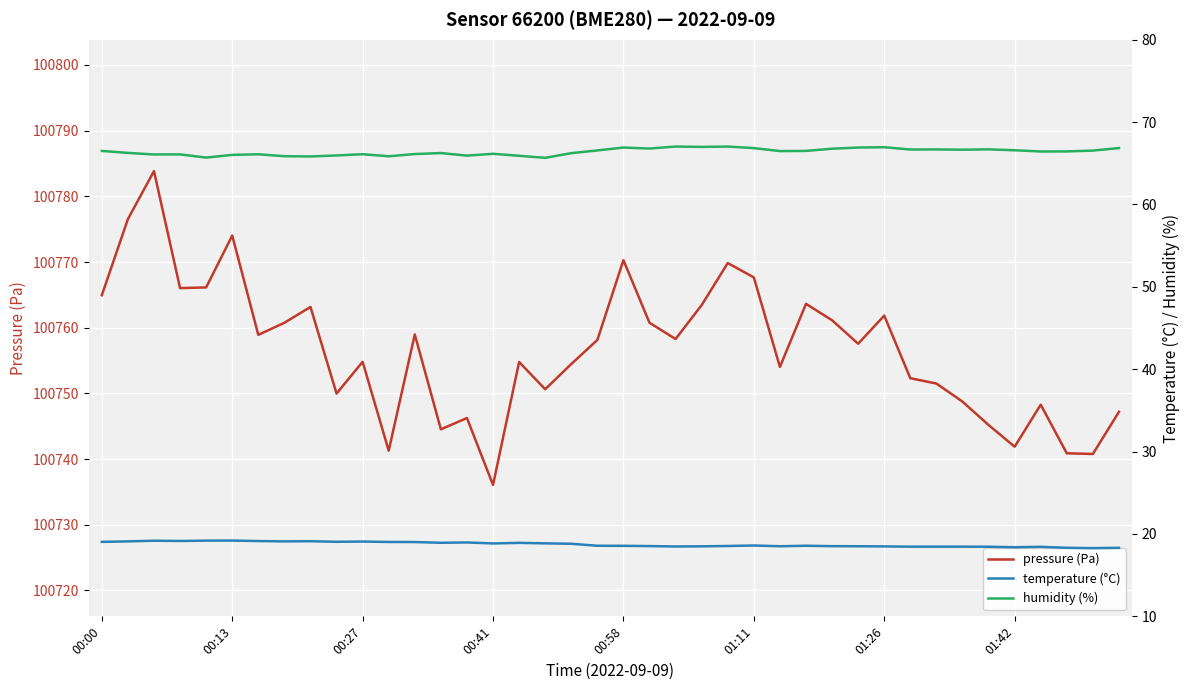

What is the smallest value displayed?

18.3